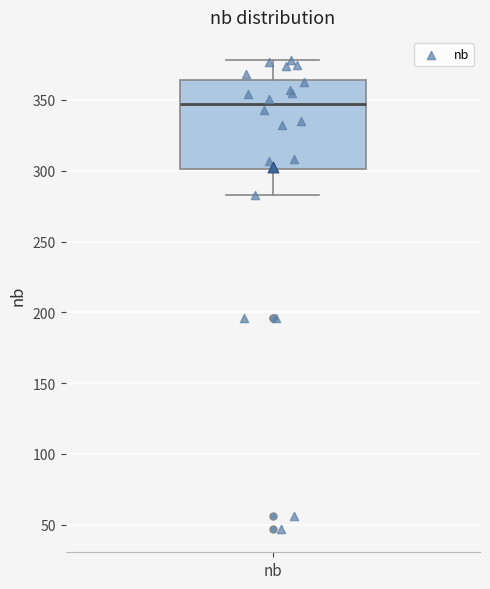

Read this box plot against the y-axis: the position of the median line, the range covered by the box, and the ends of both whiskers. The values are not printed on the chart, so give them approximately, as read against the axis.

median 345, box 300 to 365, whiskers 285 to 380